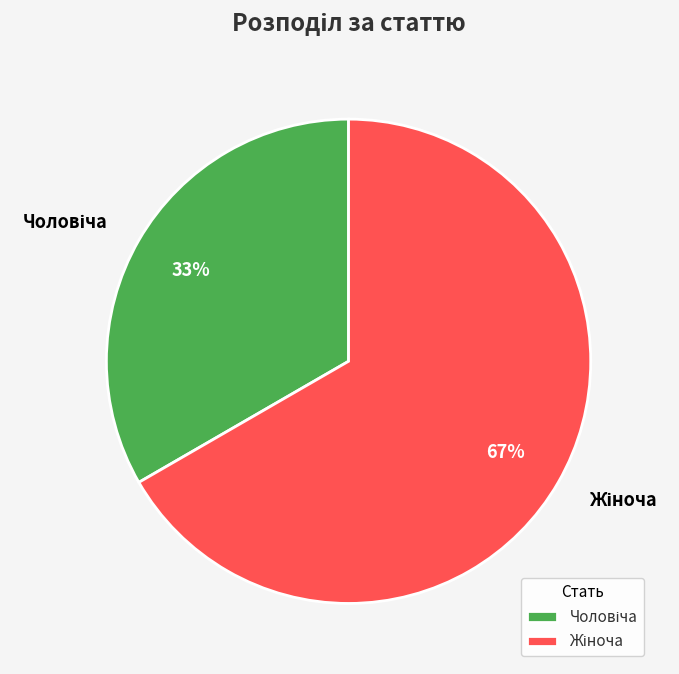

Is there a majority slice in this chart?

Yes